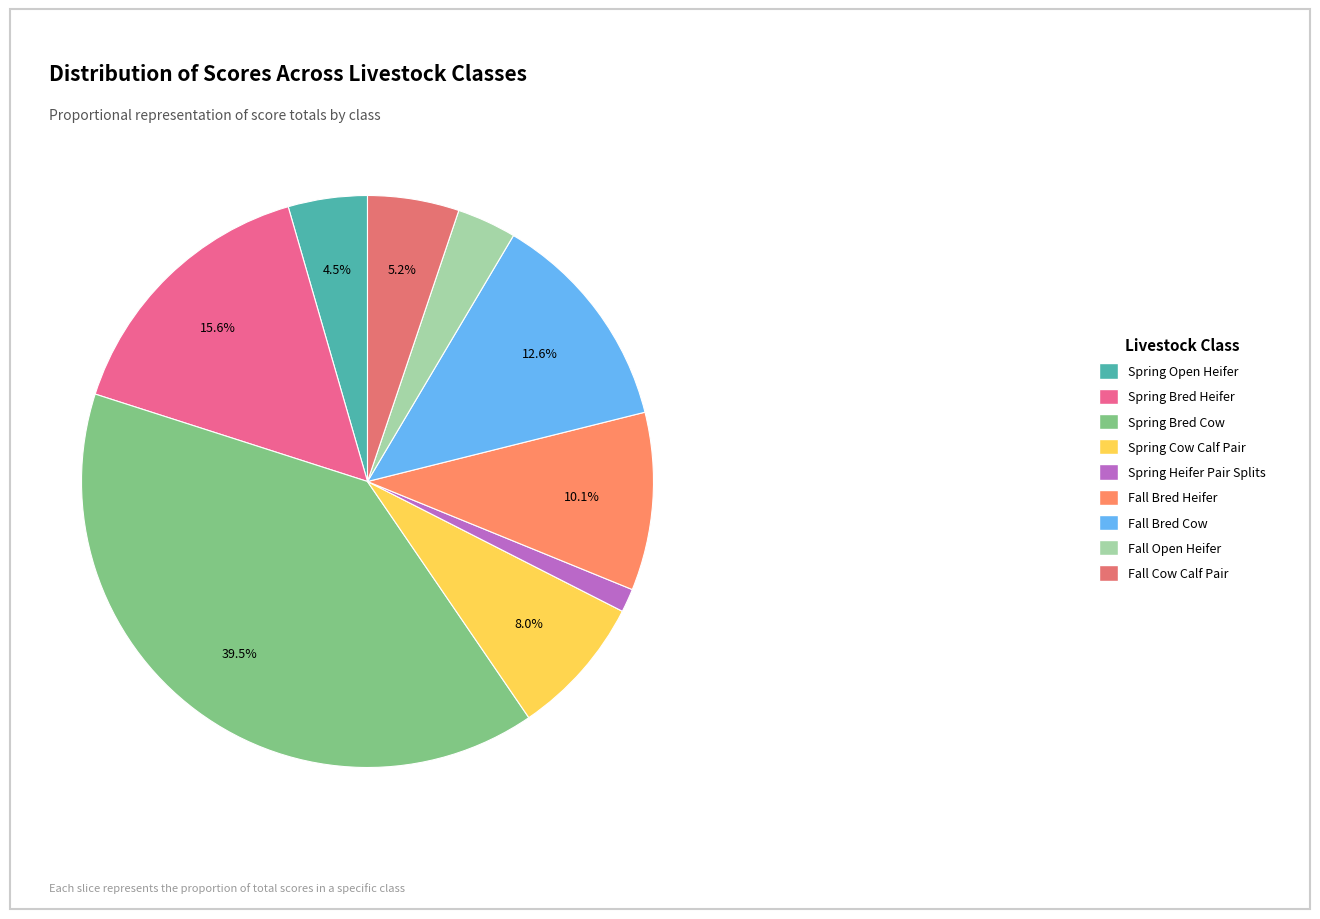

Which slice is the largest?

Spring Bred Cow